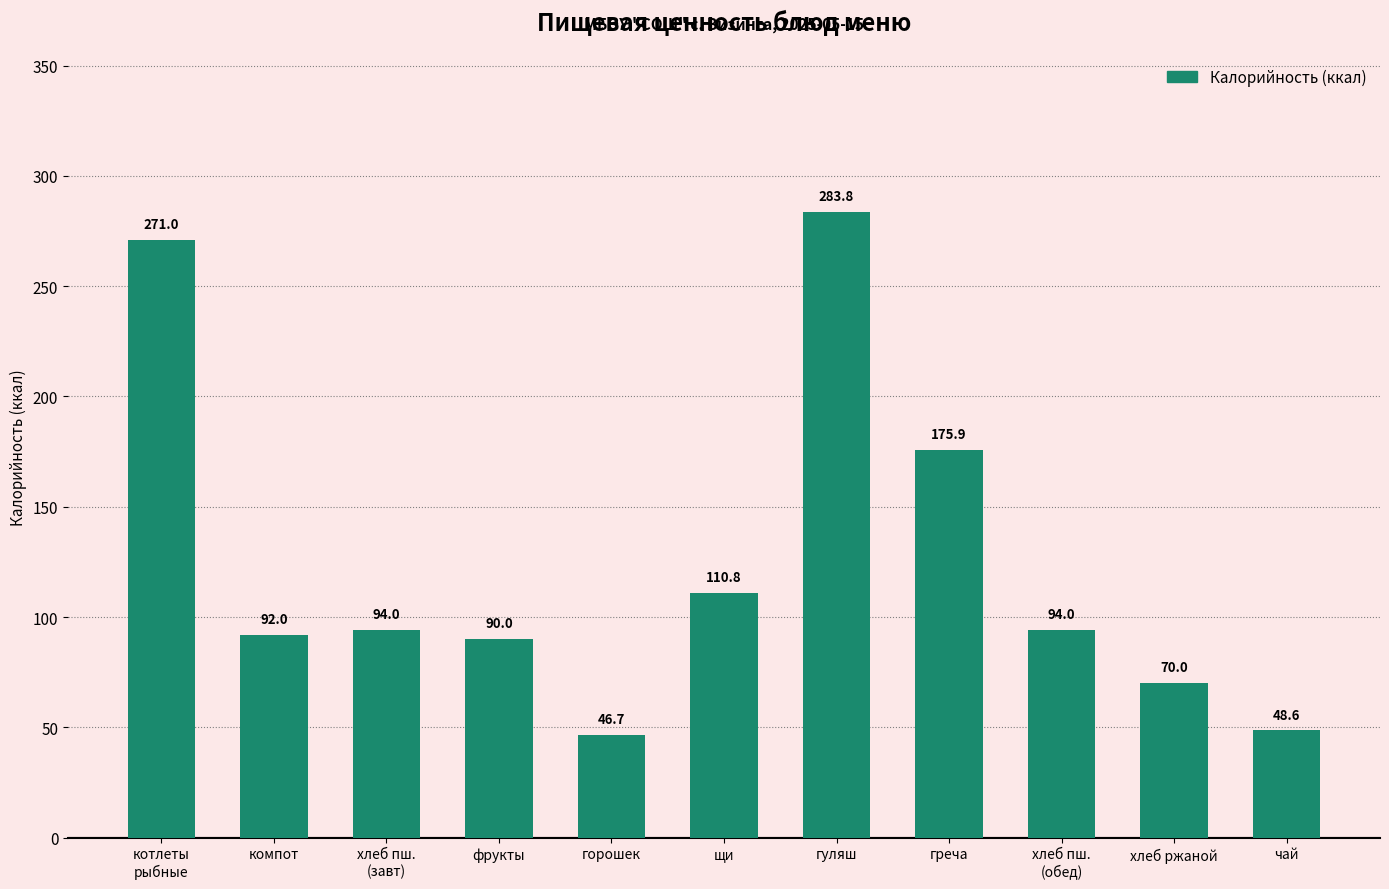

What is the average value?

125.2